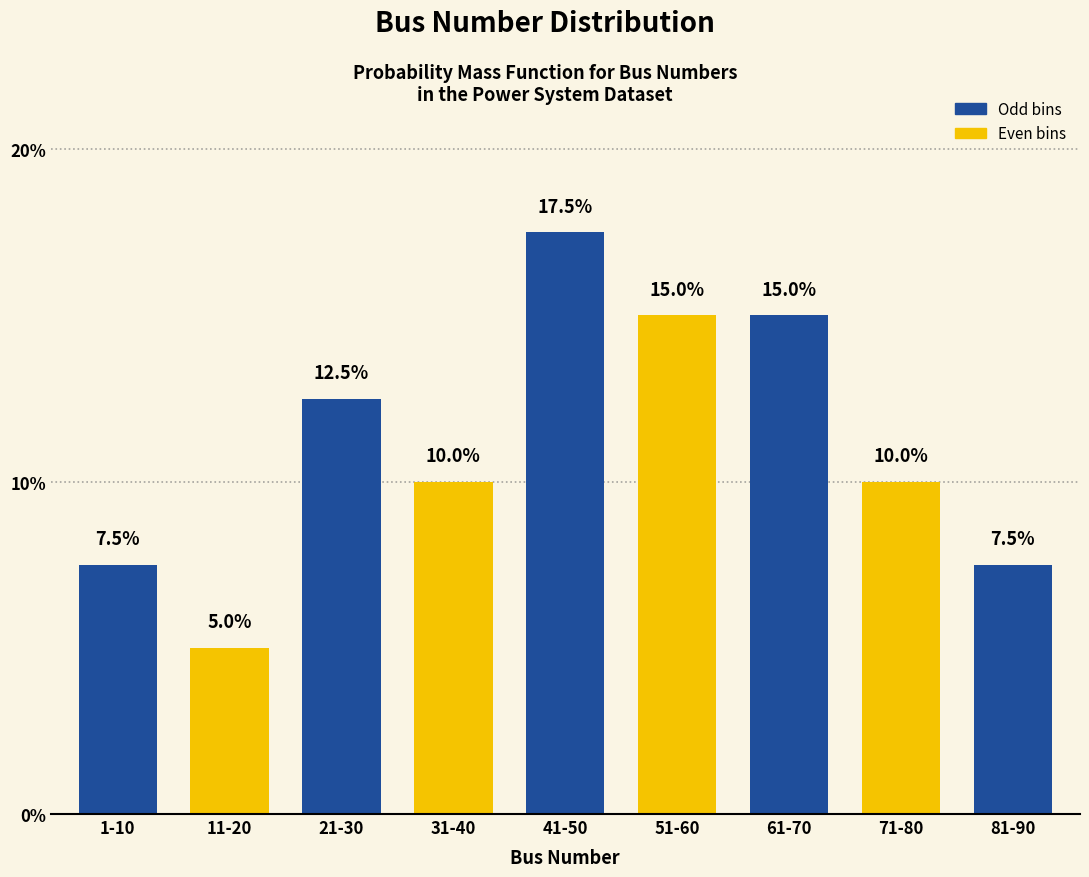

Reading left to right, list all the values displayed in this chart.

1-10=7.5	11-20=5.0	21-30=12.5	31-40=10.0	41-50=17.5	51-60=15.0	61-70=15.0	71-80=10.0	81-90=7.5